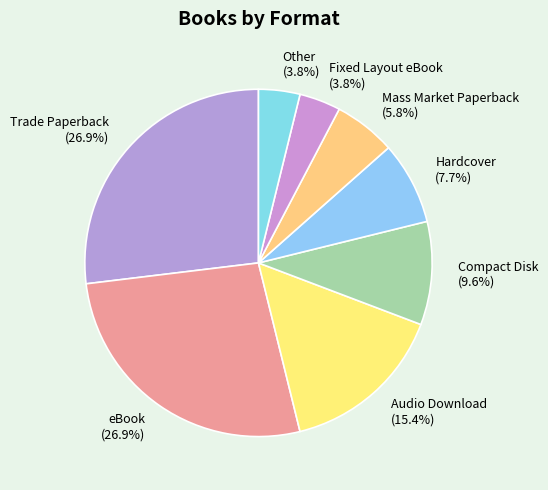

To the nearest percent, what is the combined percentage of Audio Download and eBook?

42%